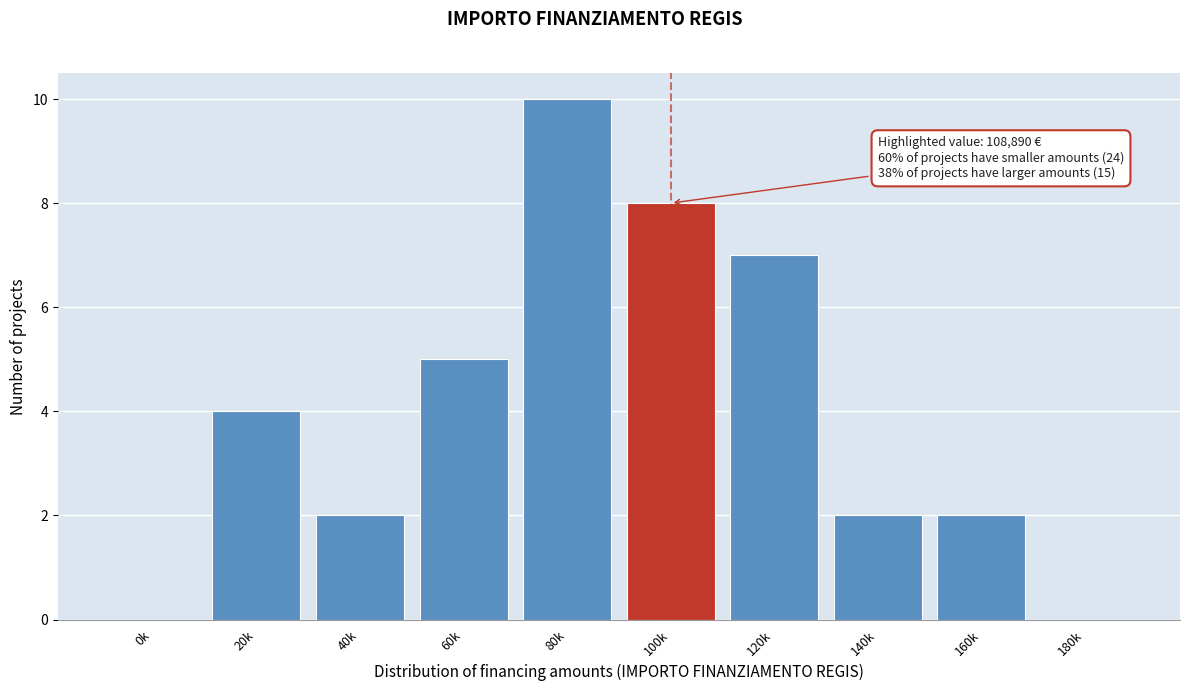

Reading left to right, extract all data points from this chart.

0k=0	20k=4	40k=2	60k=5	80k=10	100k=8	120k=7	140k=2	160k=2	180k=0